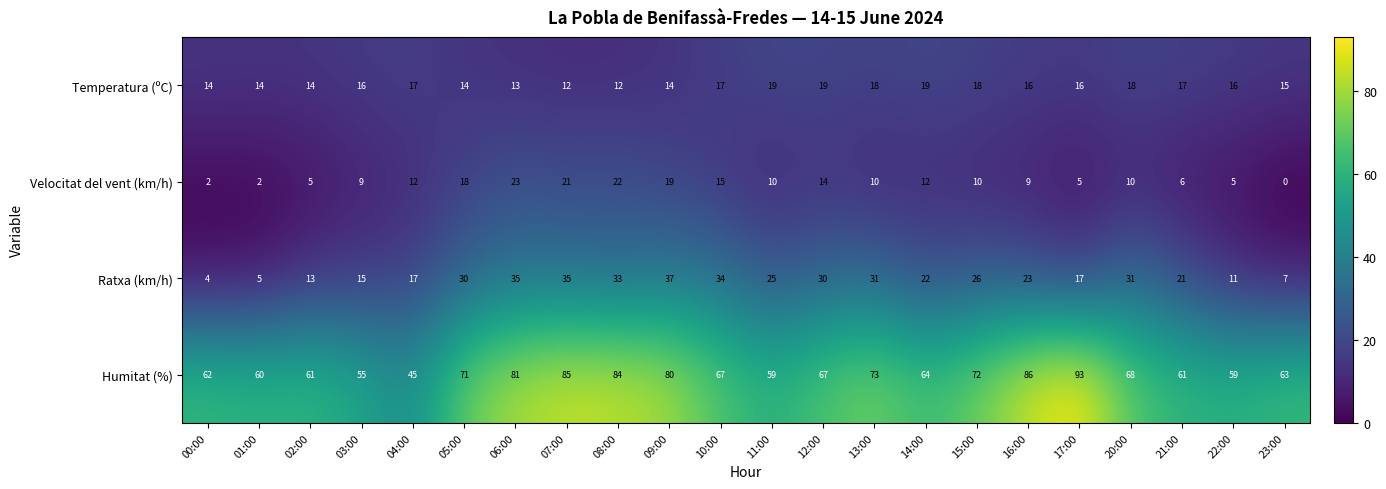

What is the sum of all Humitat (%) values?

1516